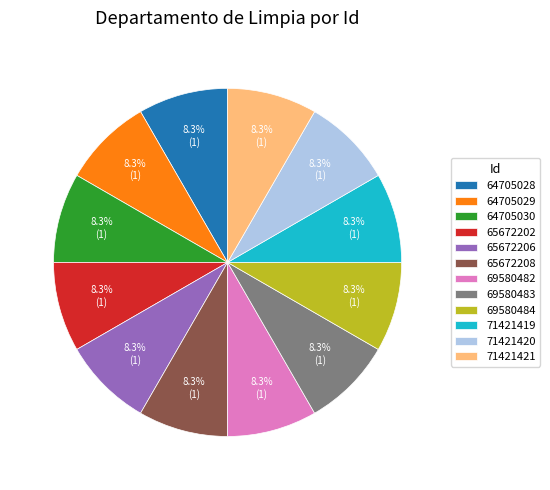

To the nearest percent, what is the average slice percentage?

8%